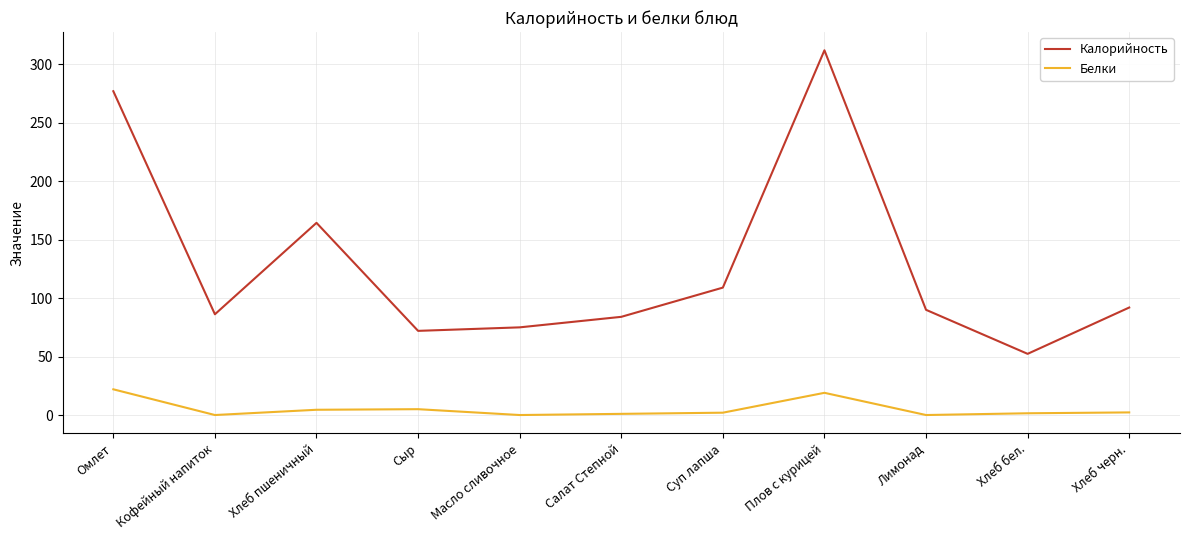

At how many categories does at least one series exceed 29?

11